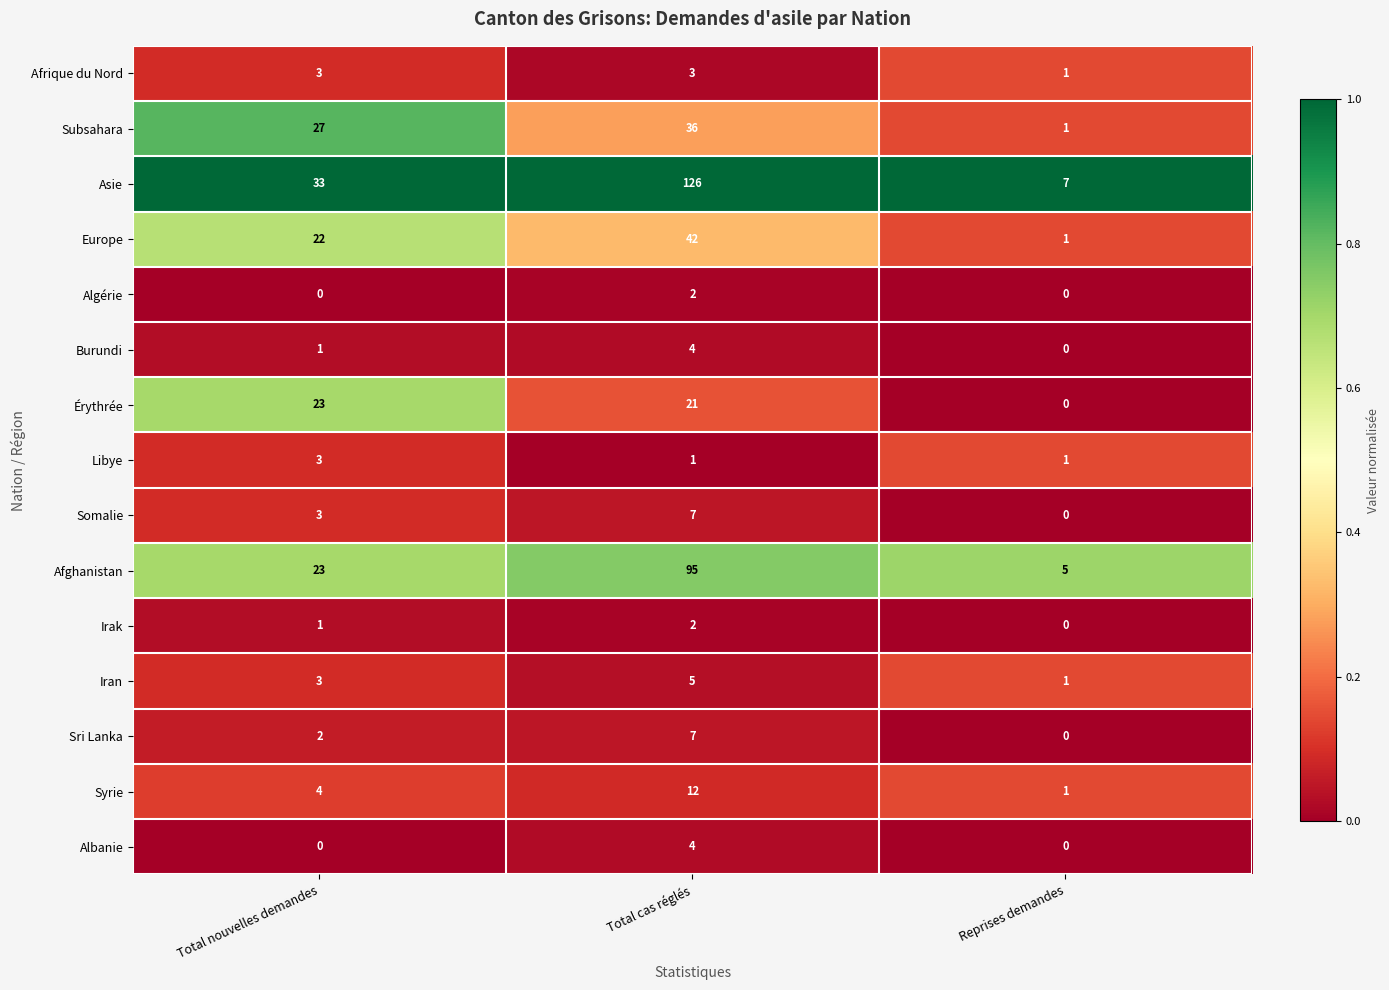

Where is Asie nearest to the value 66?

Total nouvelles demandes